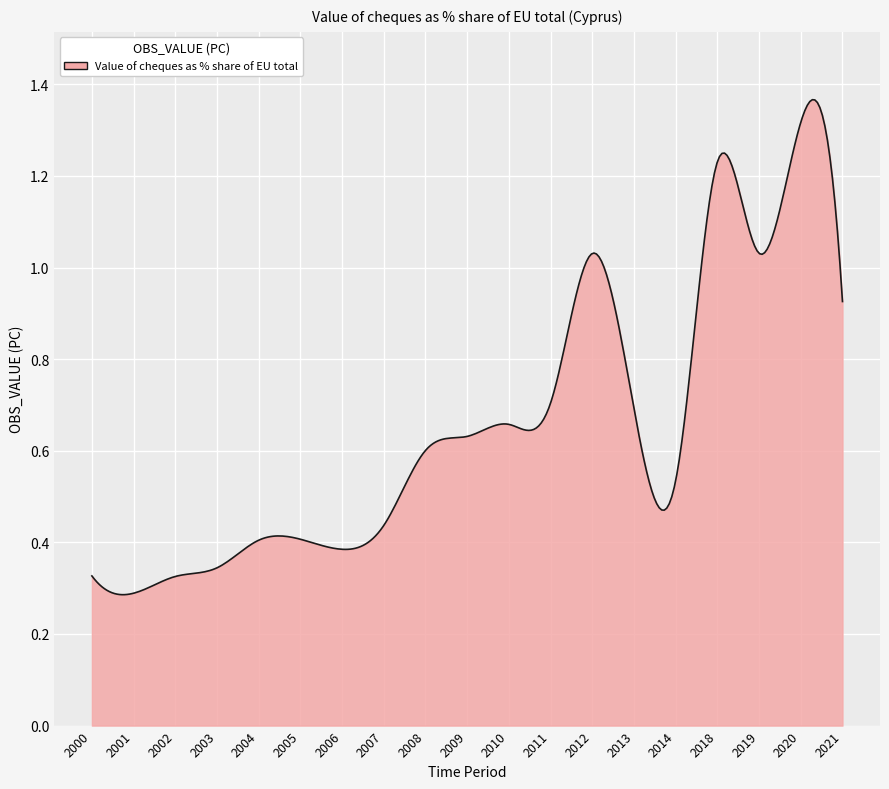

What is the difference between the second highest and minimum values?

0.9